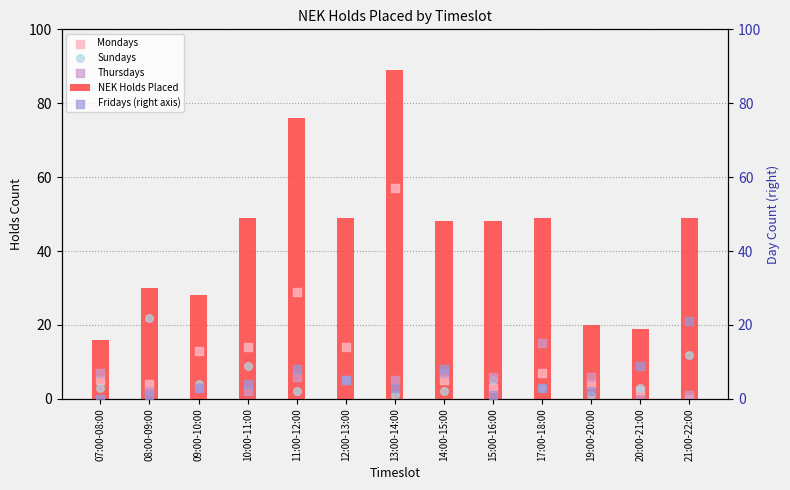

At how many categories does at least one series exceed 55?

2